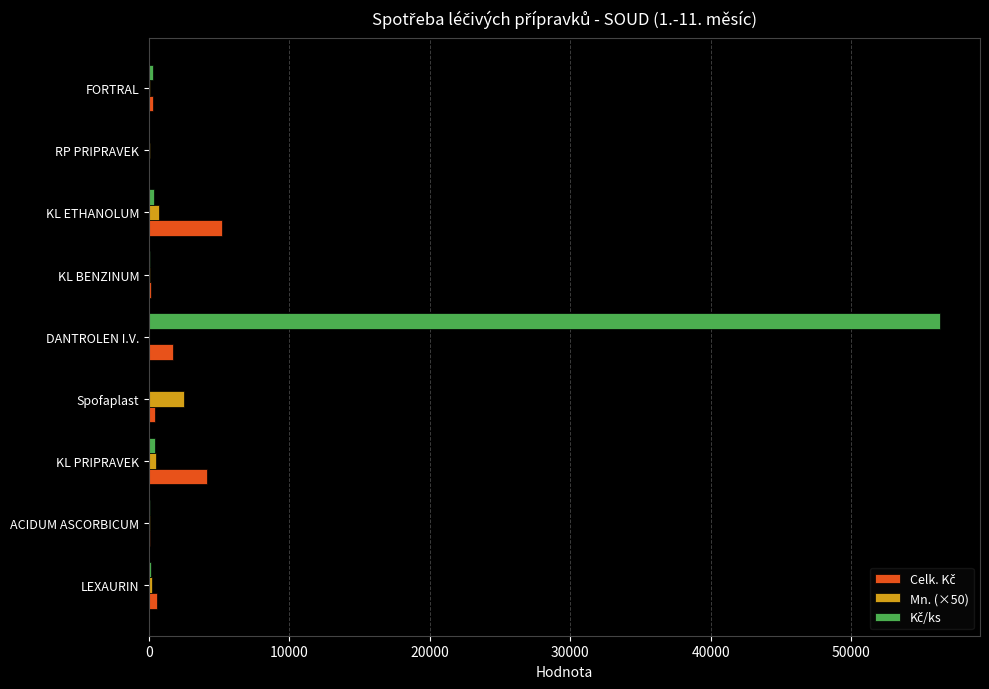

What is the highest value of the Mn. (×50) series?

2500.0